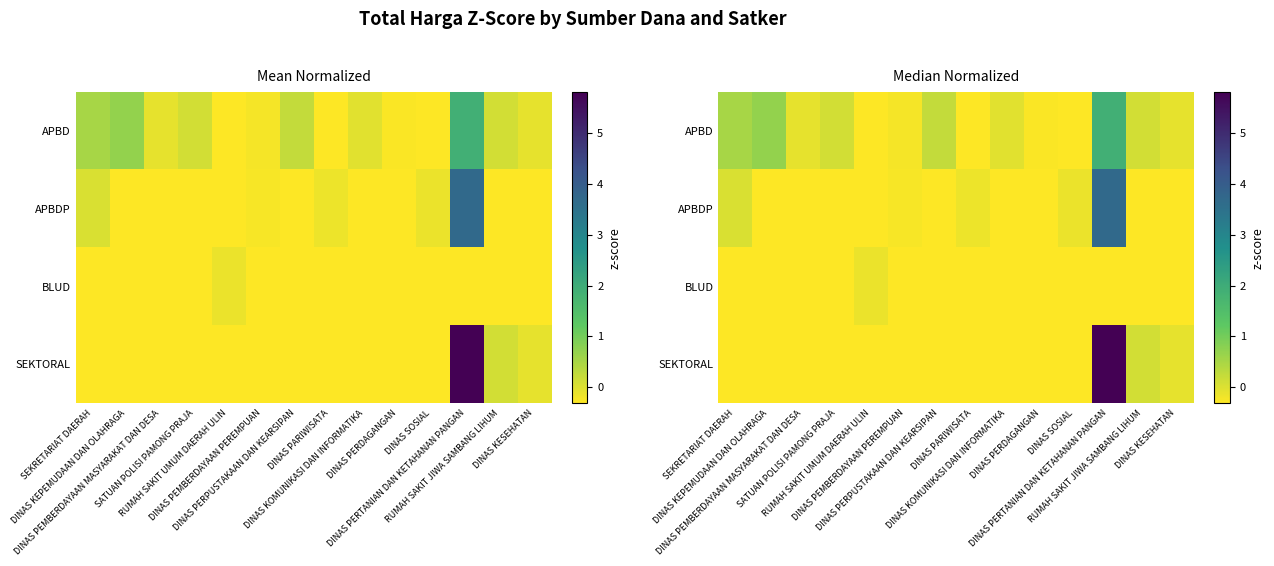

What is the difference between the highest and lowest values at DINAS KEPEMUDAAN DAN OLAHRAGA?

1.0